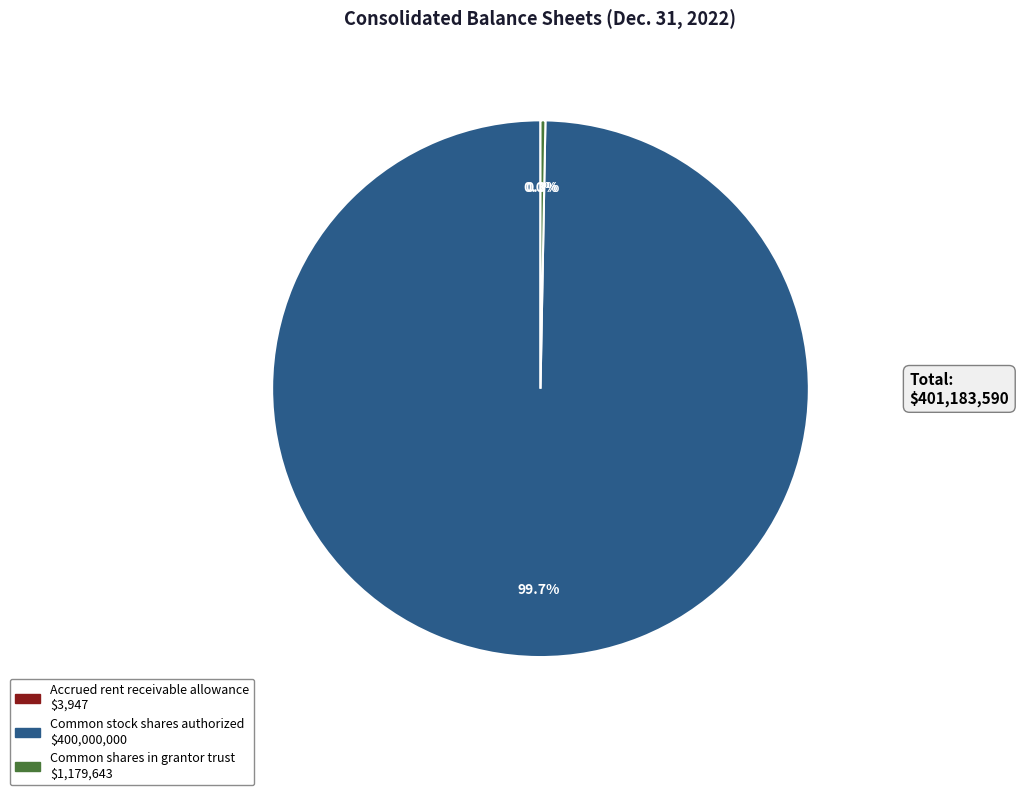

What is the ratio of the value at Common stock shares authorized to the value at Common shares in grantor trust?

339.1